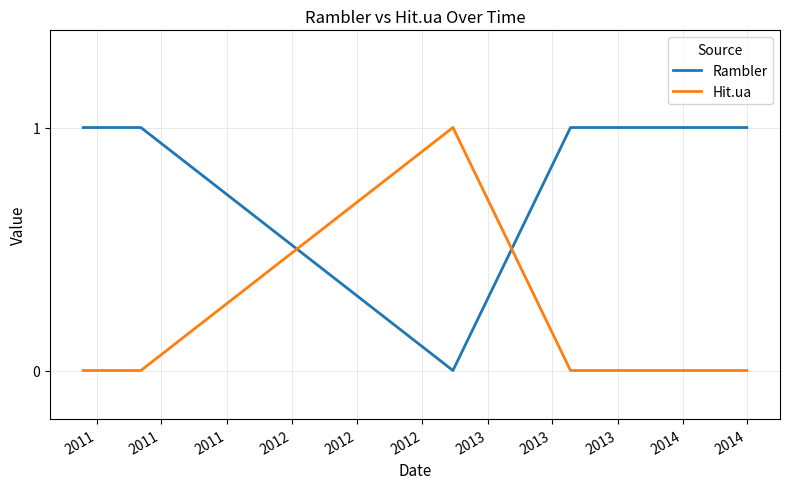

How many positive values does the Rambler series have?

7